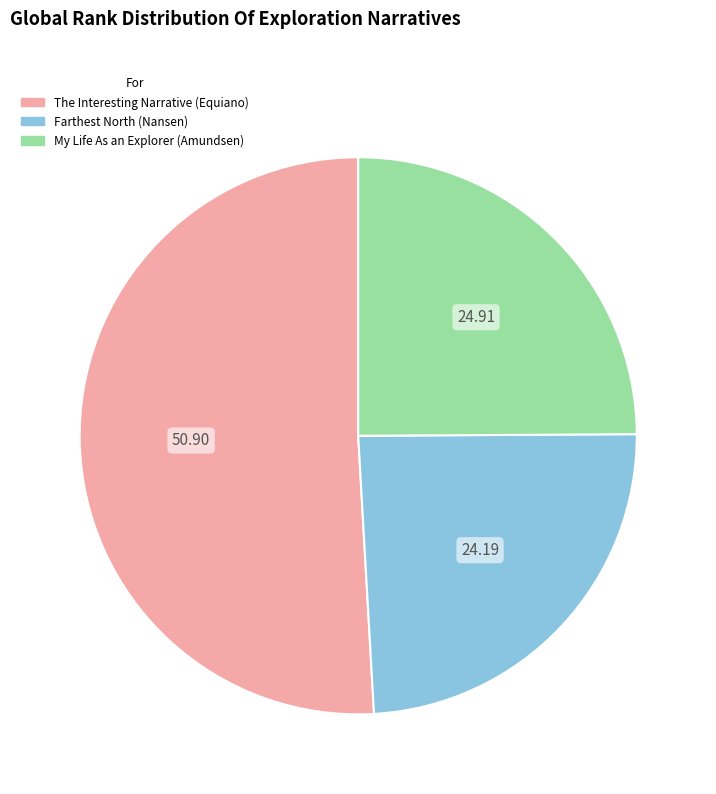

Is there any slice that represents more than half of the pie?

Yes